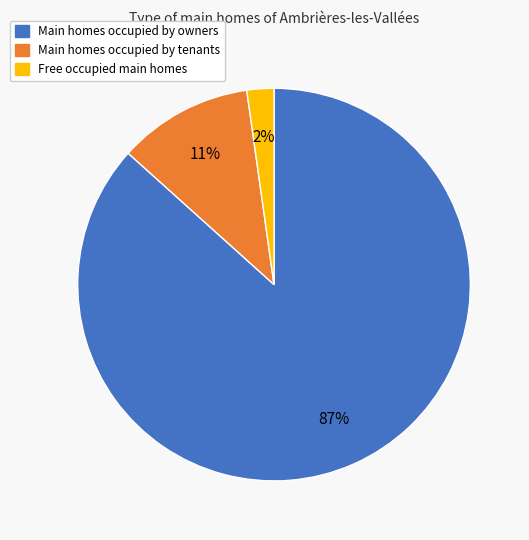

Is there any slice that represents more than half of the pie?

Yes